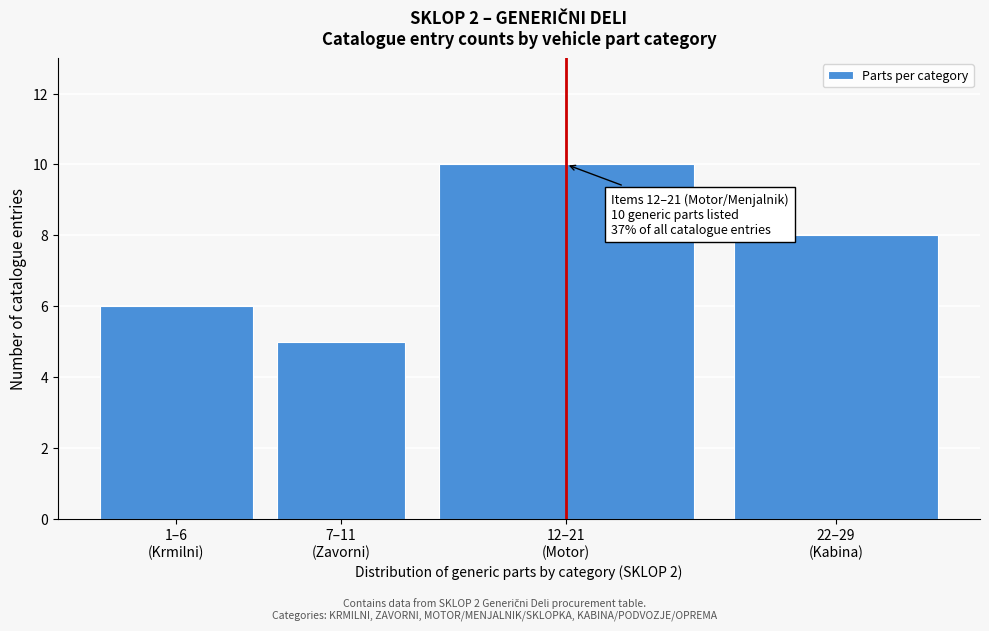

Reading left to right, list all the values displayed in this chart.

6	5	10	8